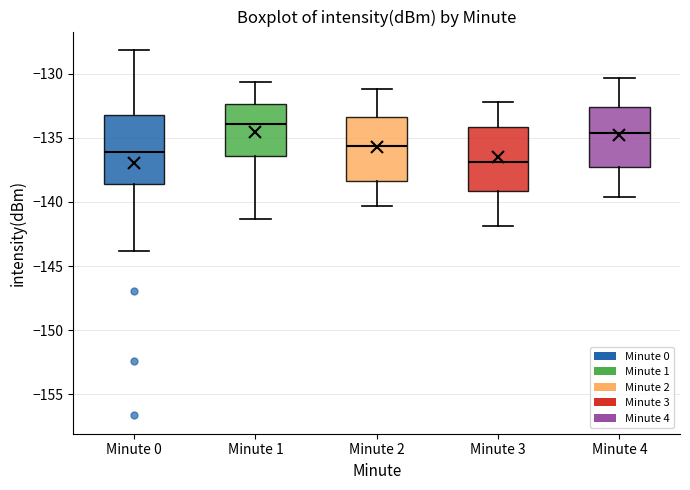

Which box has the highest median line?

Minute 1